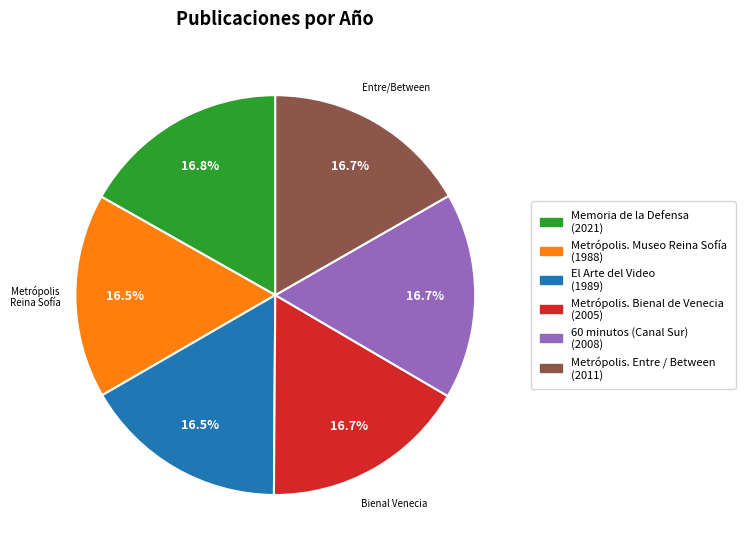

To the nearest percent, what percentage of the pie is Memoria de la Defensa?

17%